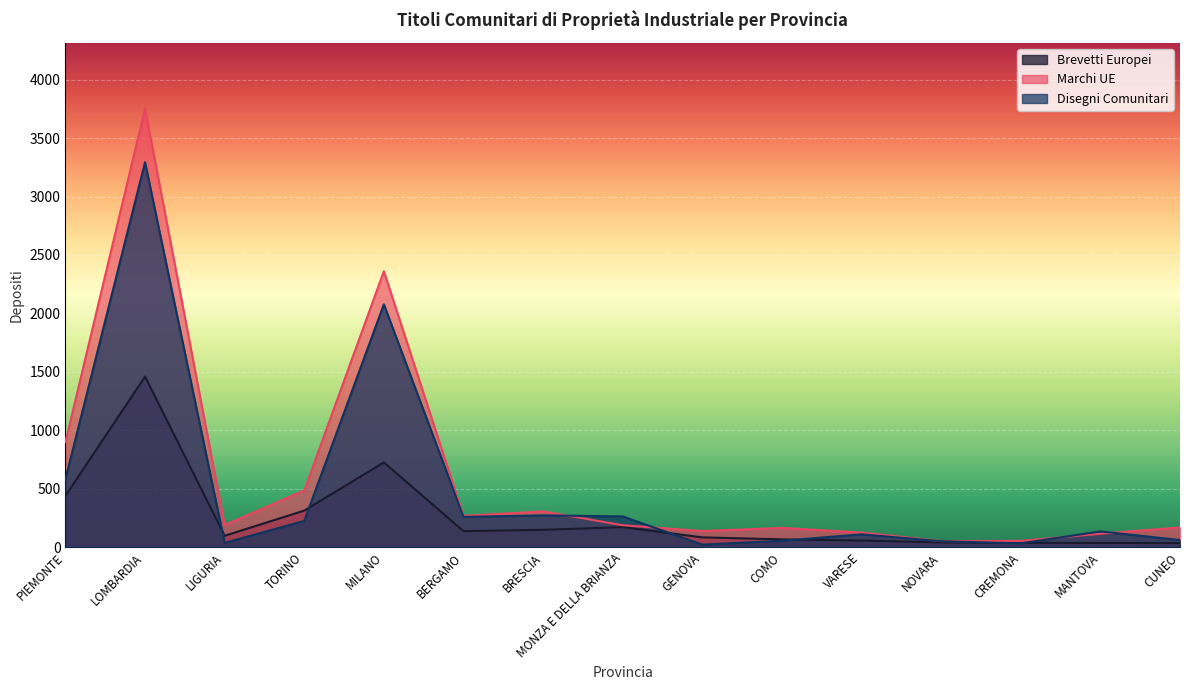

What is the label of the 10th point from the right?

BERGAMO